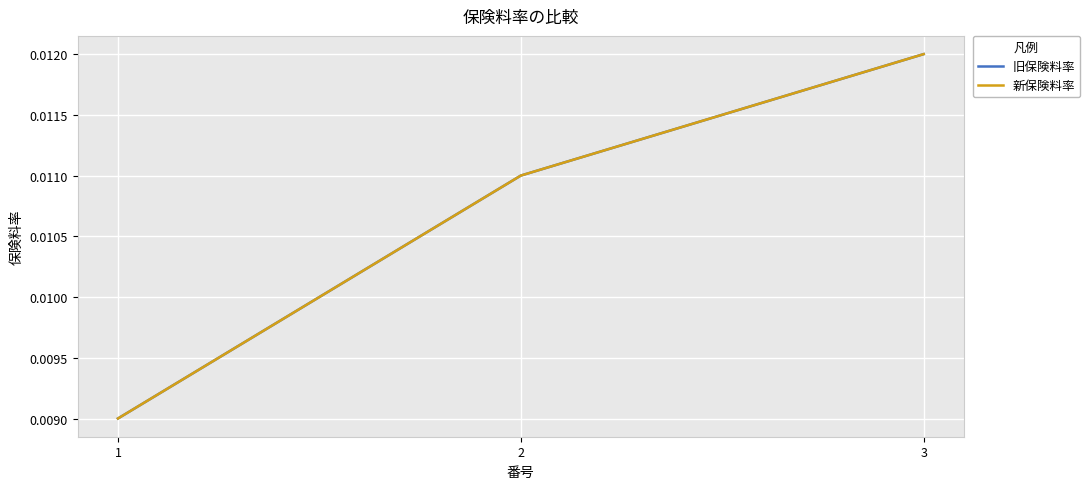

Reading left to right, list all the values displayed in this chart.

旧保険料率: 1=0.0	2=0.0	3=0.0
新保険料率: 1=0.0	2=0.0	3=0.0